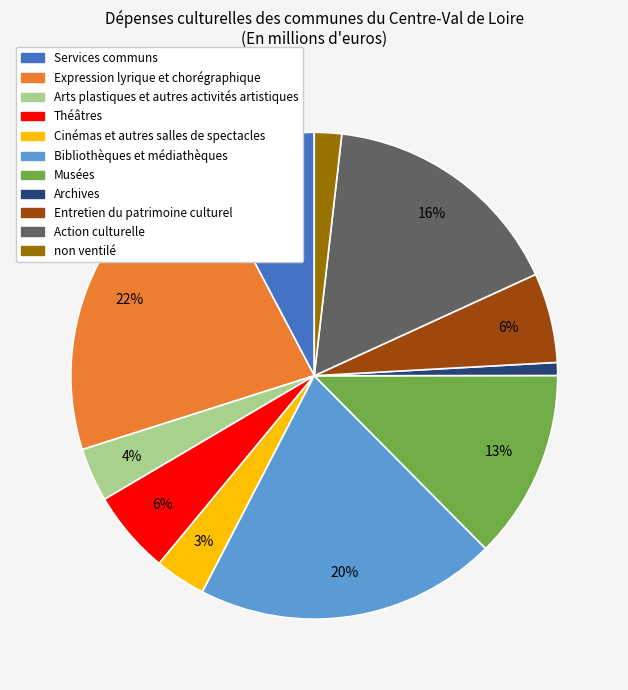

To the nearest percent, what is the combined percentage of Entretien du patrimoine culturel and Action culturelle?

22%